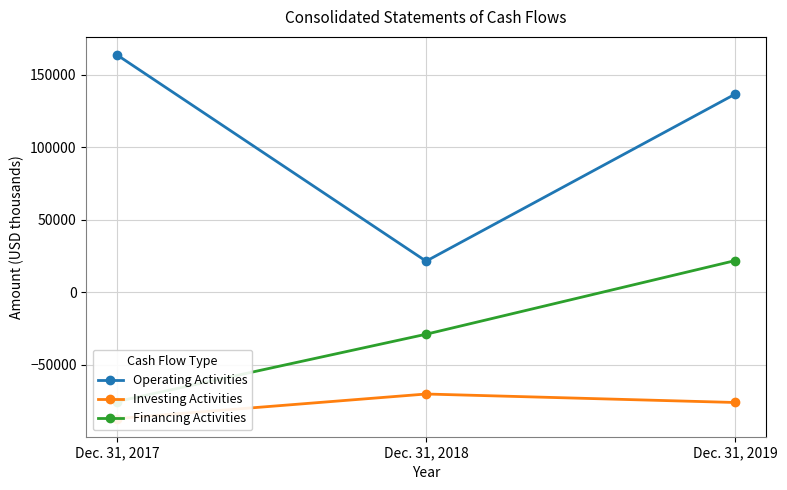

Where does the Financing Activities series first go above -28979?

Dec. 31, 2019